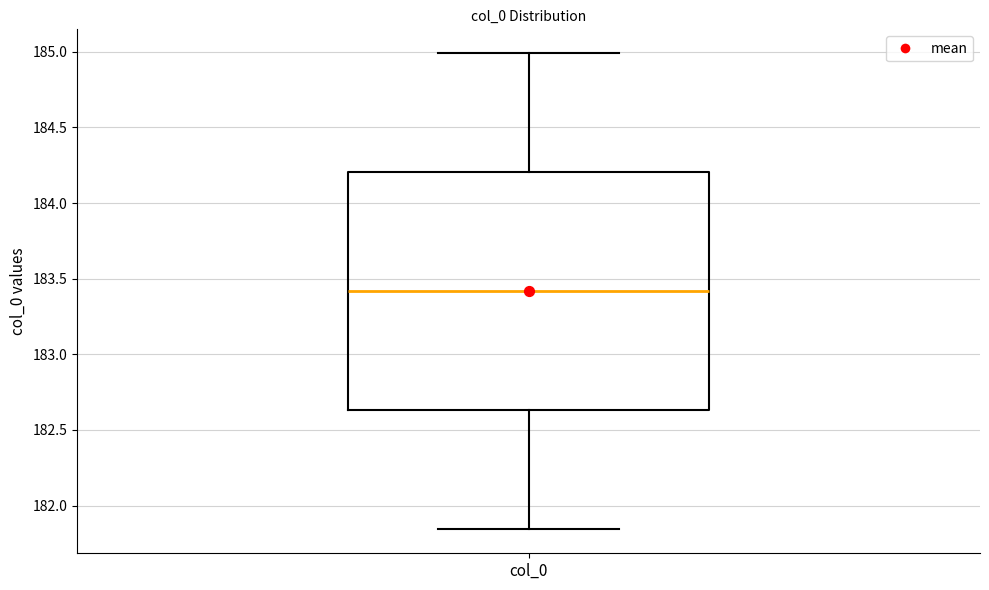

Where does the median line of the box for col_0 sit on the y-axis? The values are not printed on the chart, so give them approximately, as read against the axis.

183.40